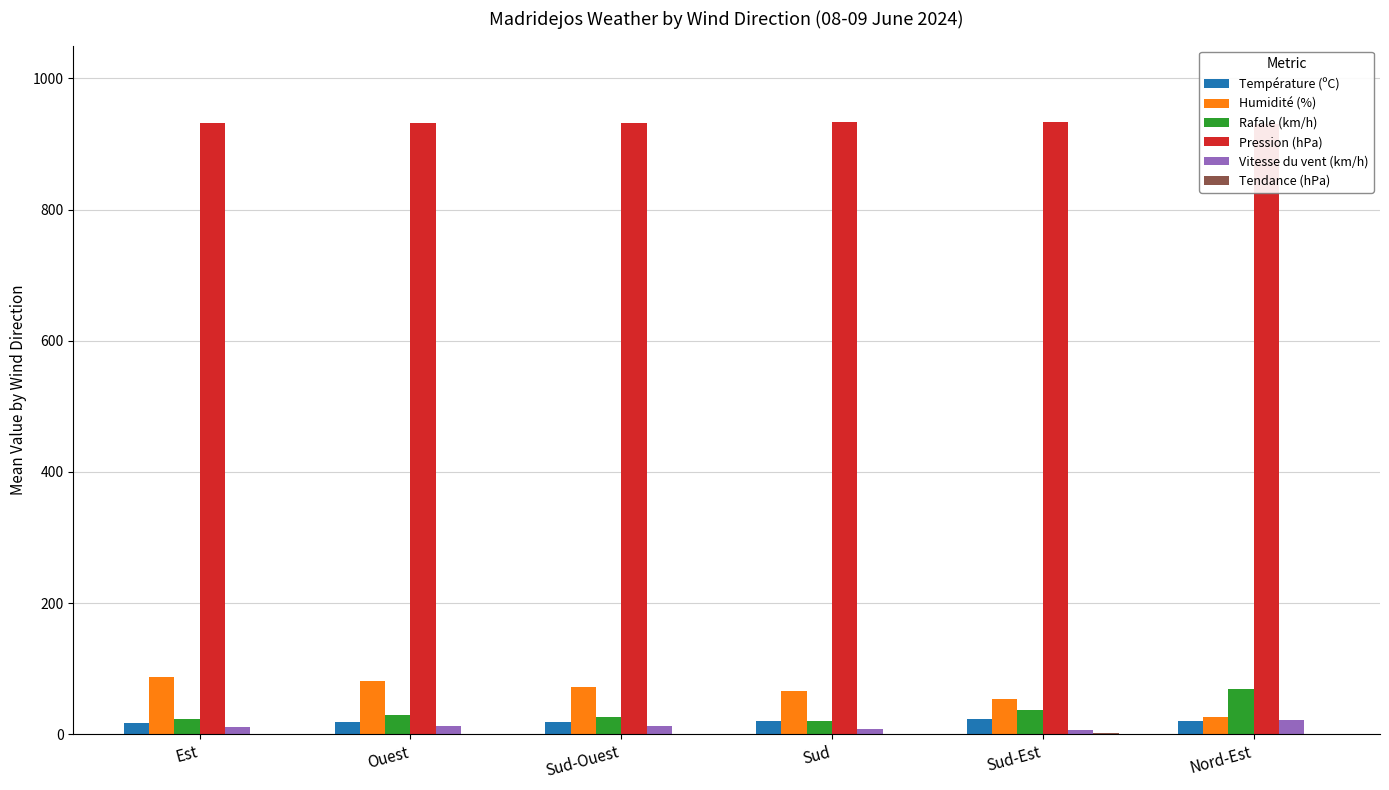

Which series has the largest range (max minus min)?

Humidité (%)